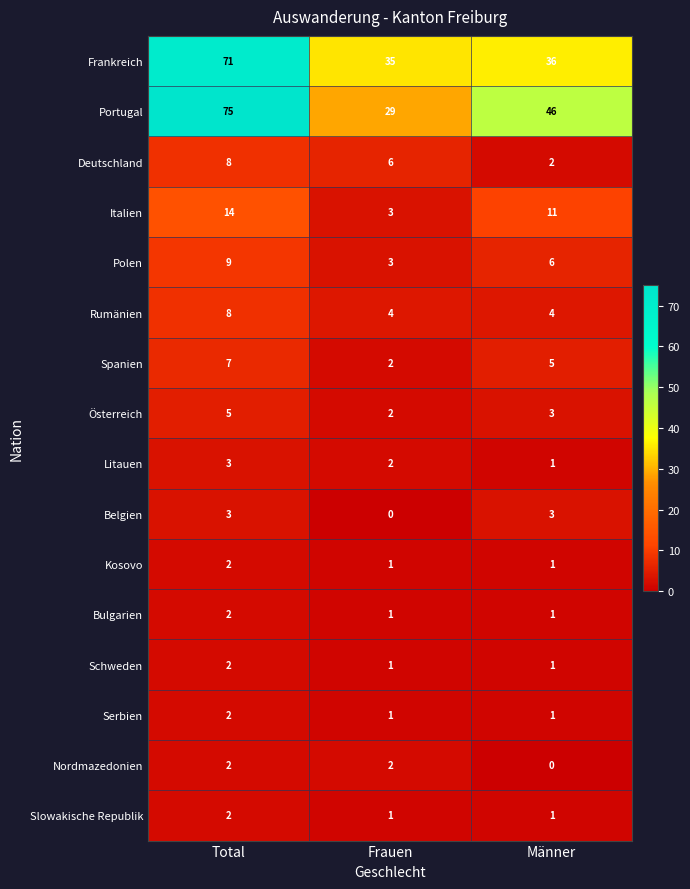

Count the number of data series in this chart.

16